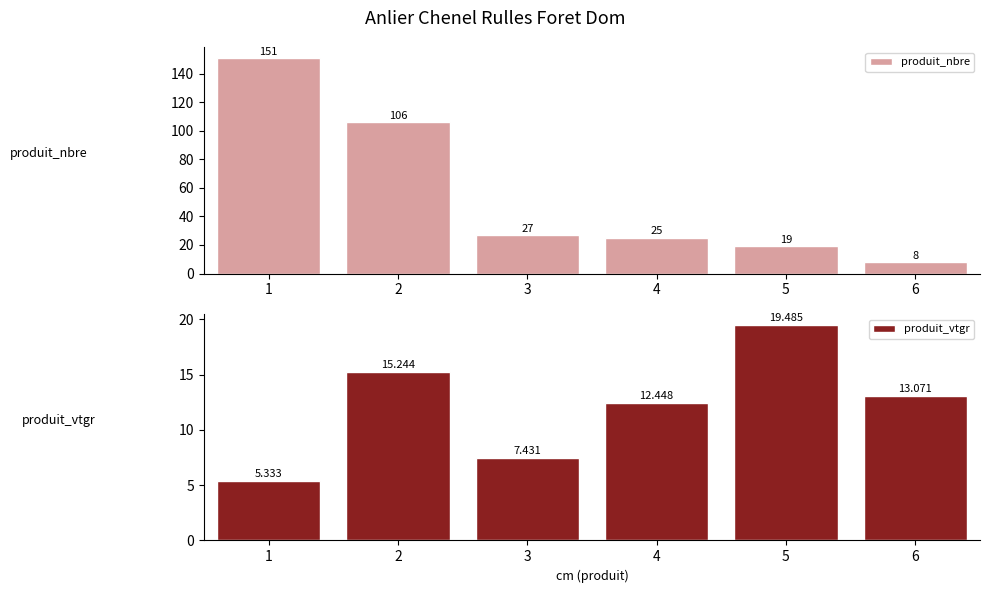

How many series are shown in this chart?

2